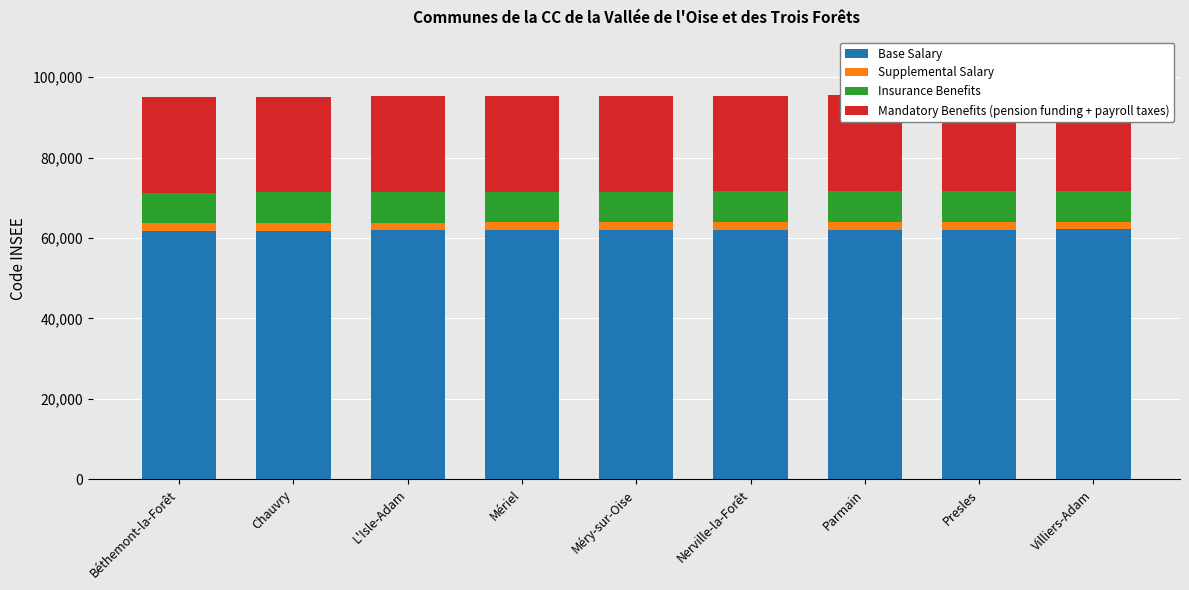

List the labels in order of Insurance Benefits value, largest first.

Villiers-Adam, Presles, Parmain, Nerville-la-Forêt, Méry-sur-Oise, Mériel, L'Isle-Adam, Chauvry, Béthemont-la-Forêt